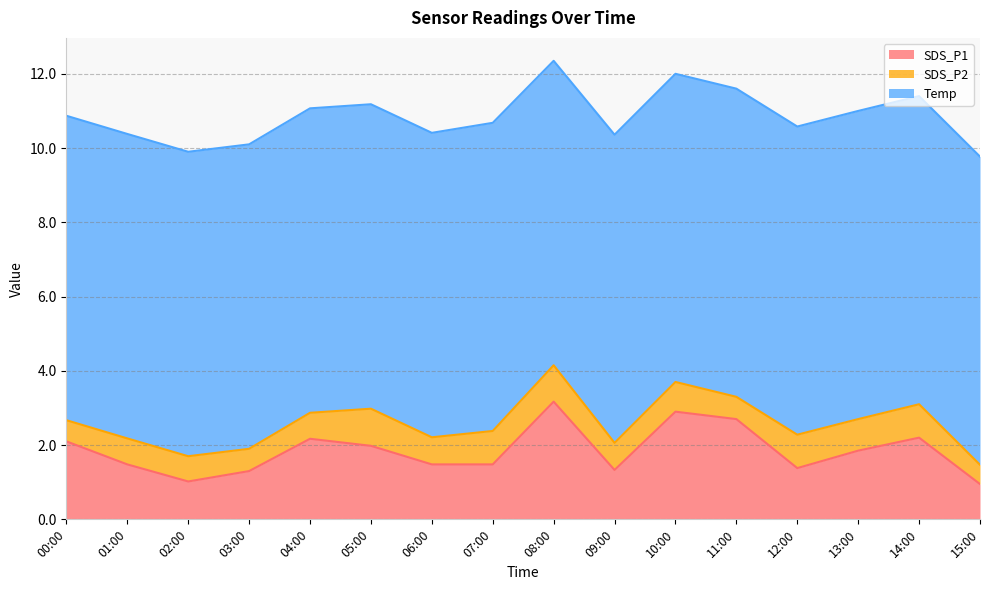

Count the number of data series in this chart.

3